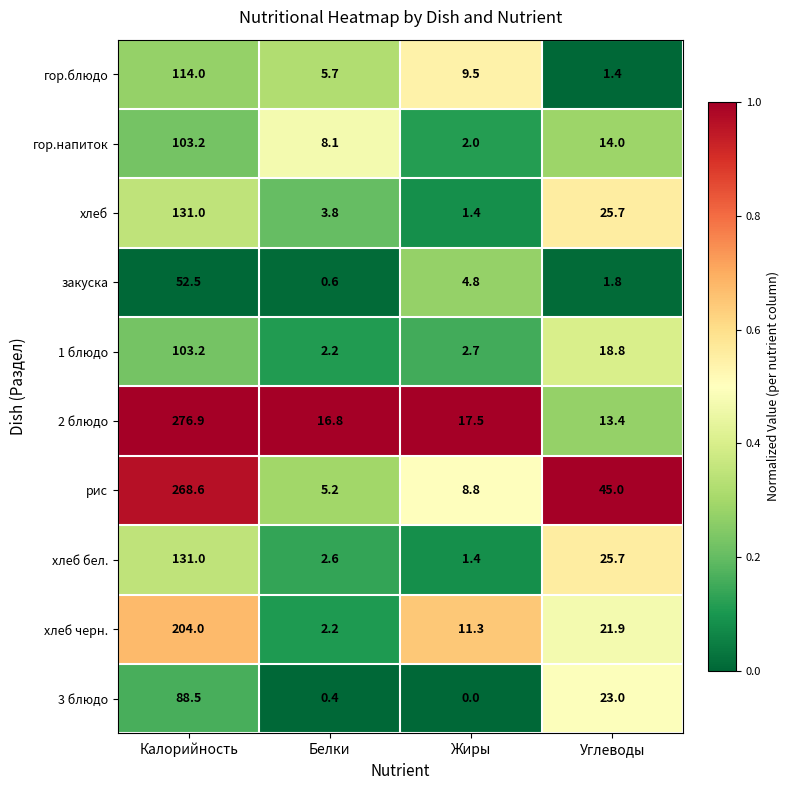

What is the difference between the second highest and second lowest values in the рис series?

36.2